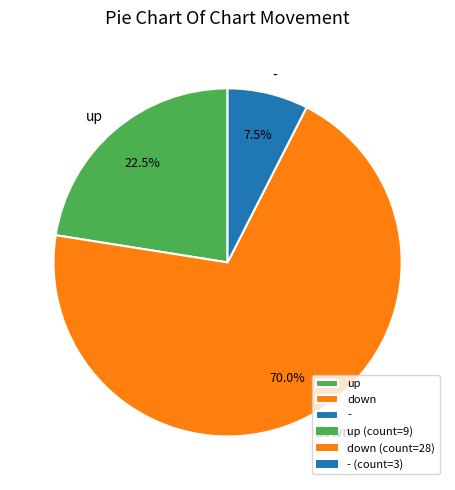

Which has a higher value, down or -?

down